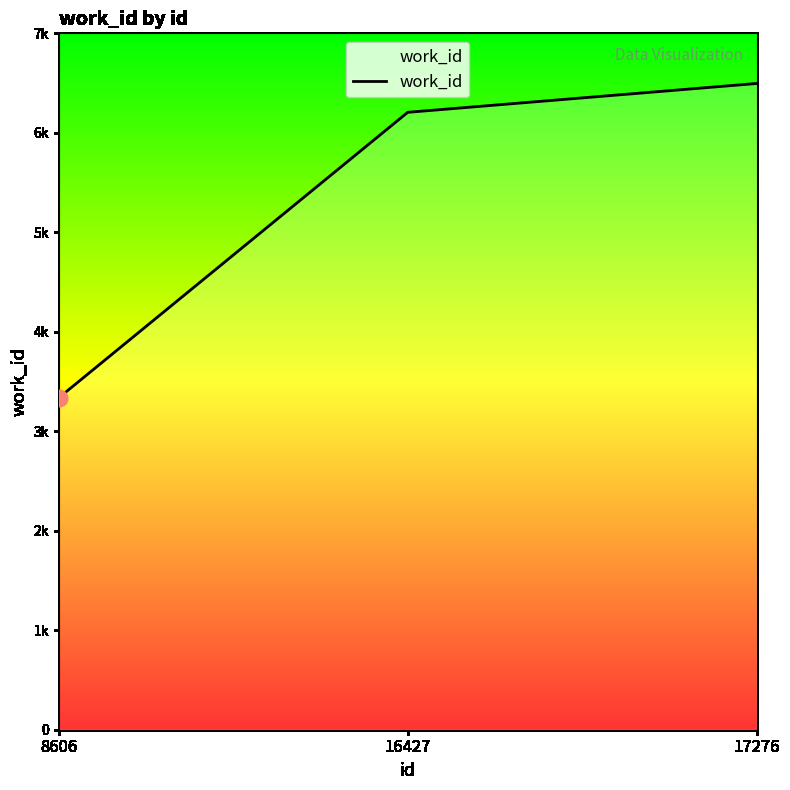

Is it true that the value at 16427 is 3053?

False